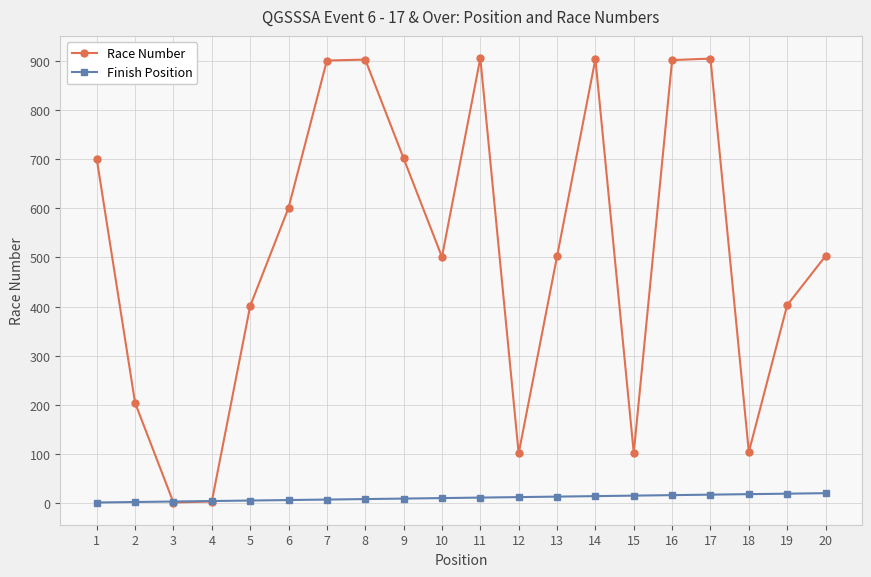

In Race Number, how many points are higher than both neighbors (excluding endpoints)?

4